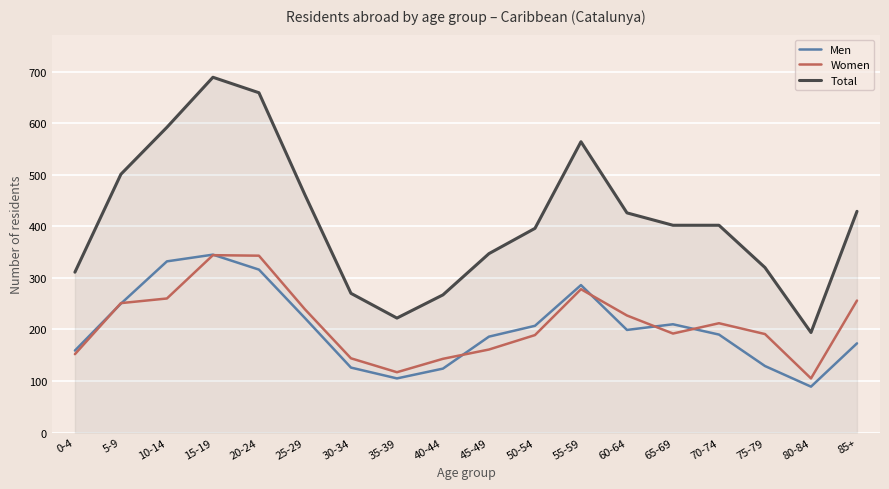

What is the spread (max minus min) of values at 35-39?

117